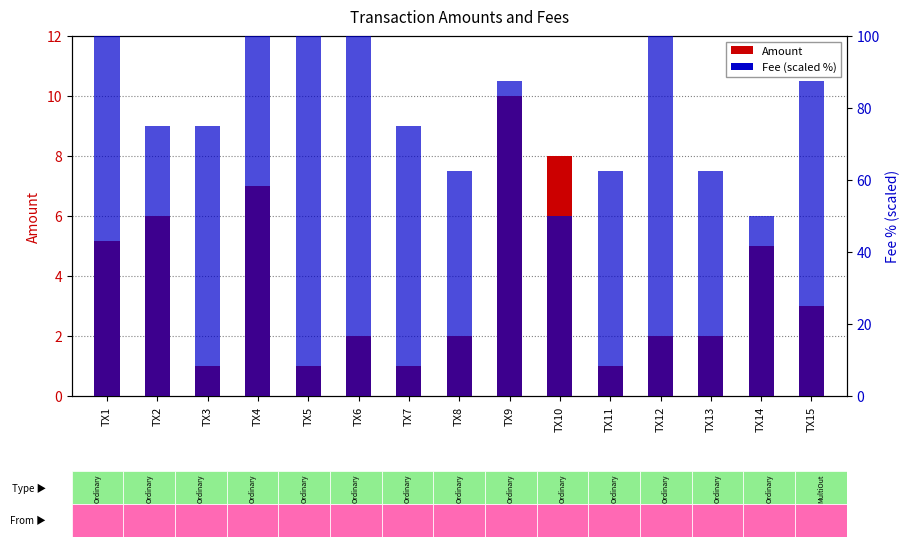

What is the total value across all series at TX6?

102.0